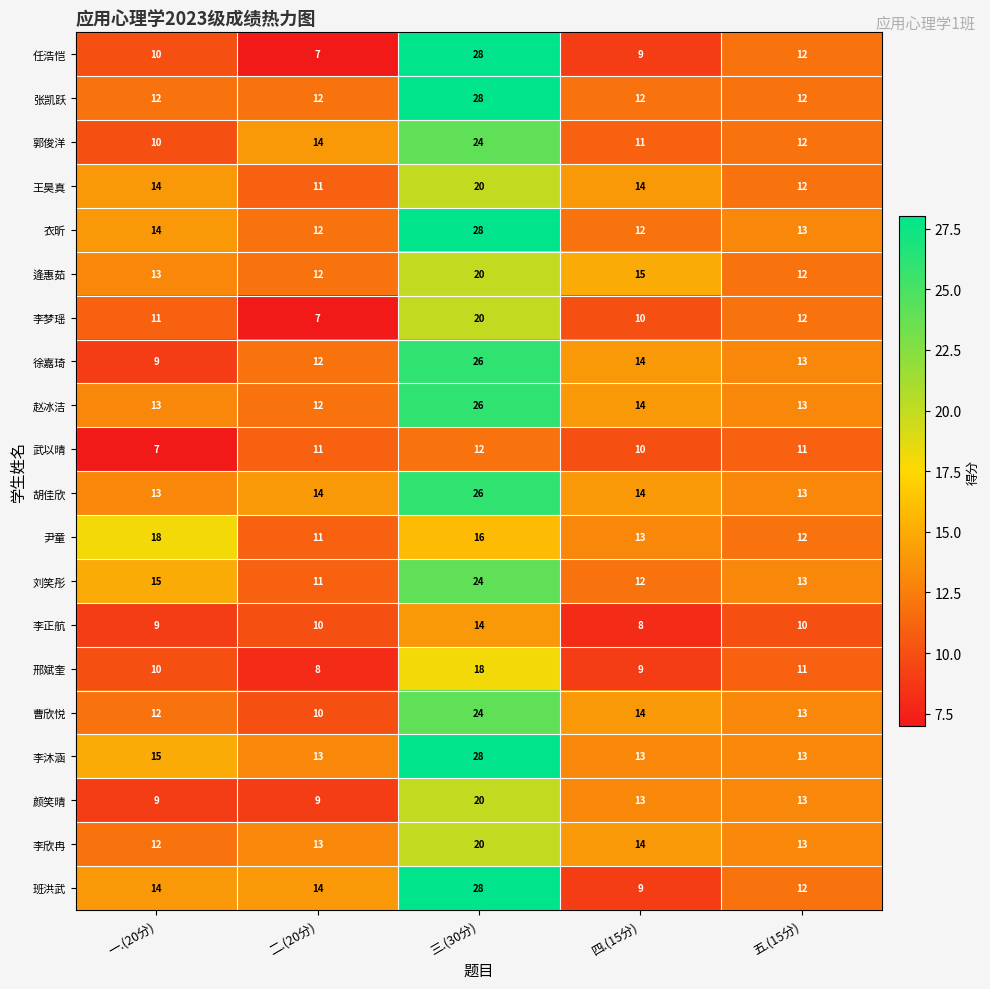

The 李沐涵 series shows 4 at 五.(15分). True or false?

False